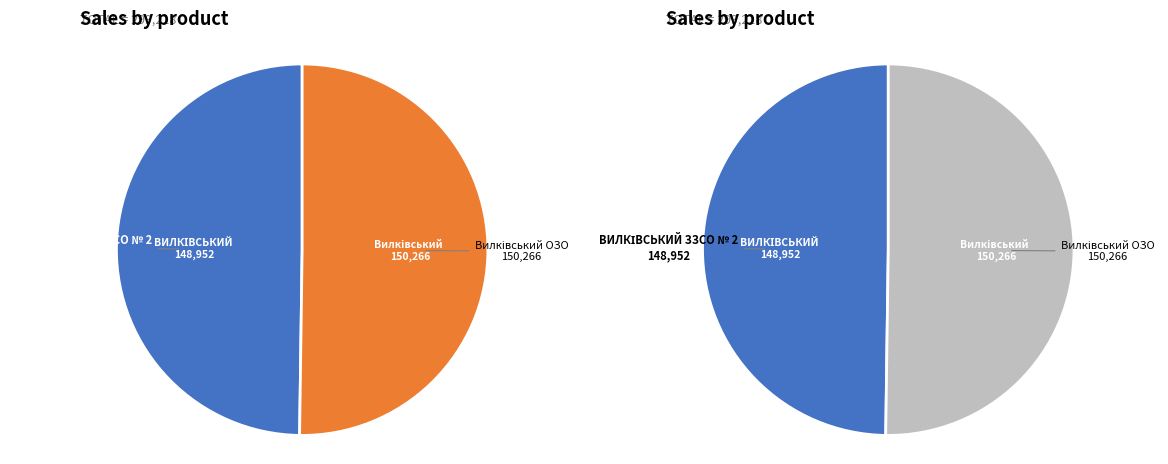

Does ВИЛКІВСЬКИЙ ЗЗСО № 2 represent more than half of the total?

No